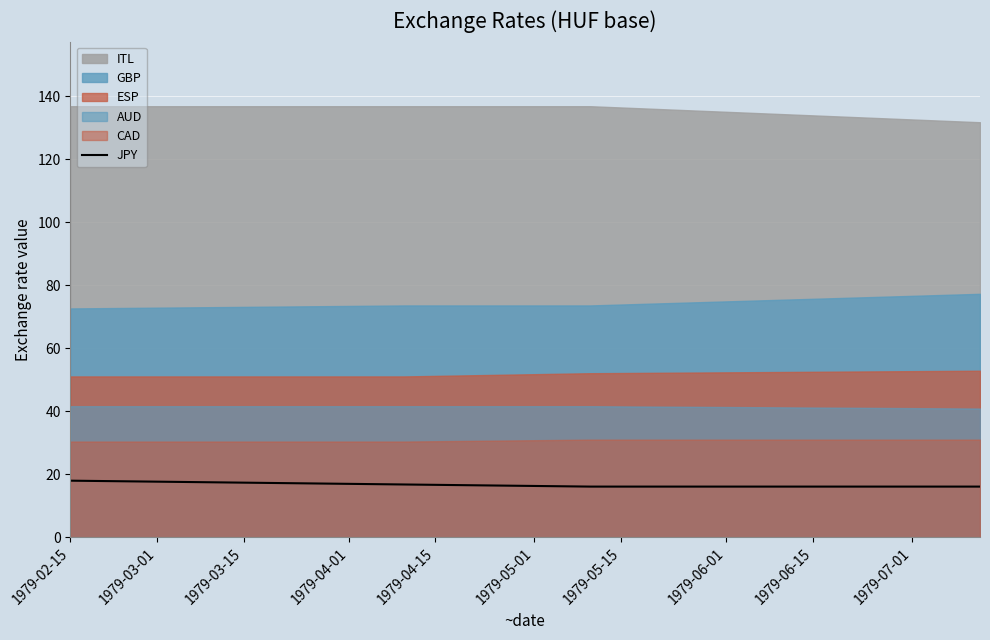

True or false: JPY has more than 2 interior local peaks.

False